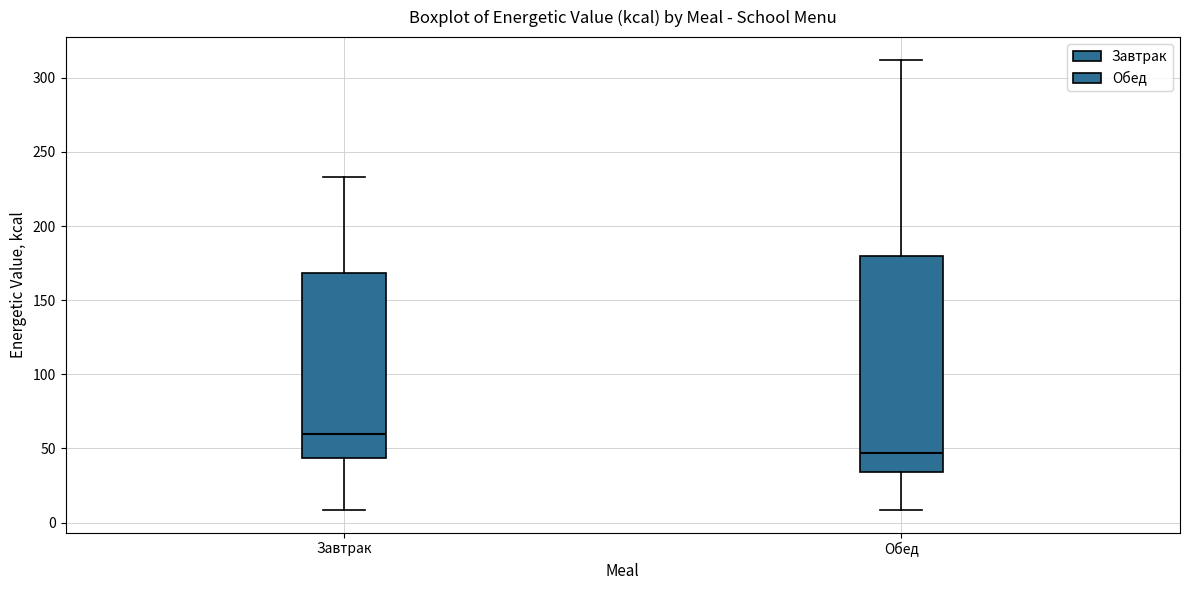

Which box has the highest median line?

Завтрак